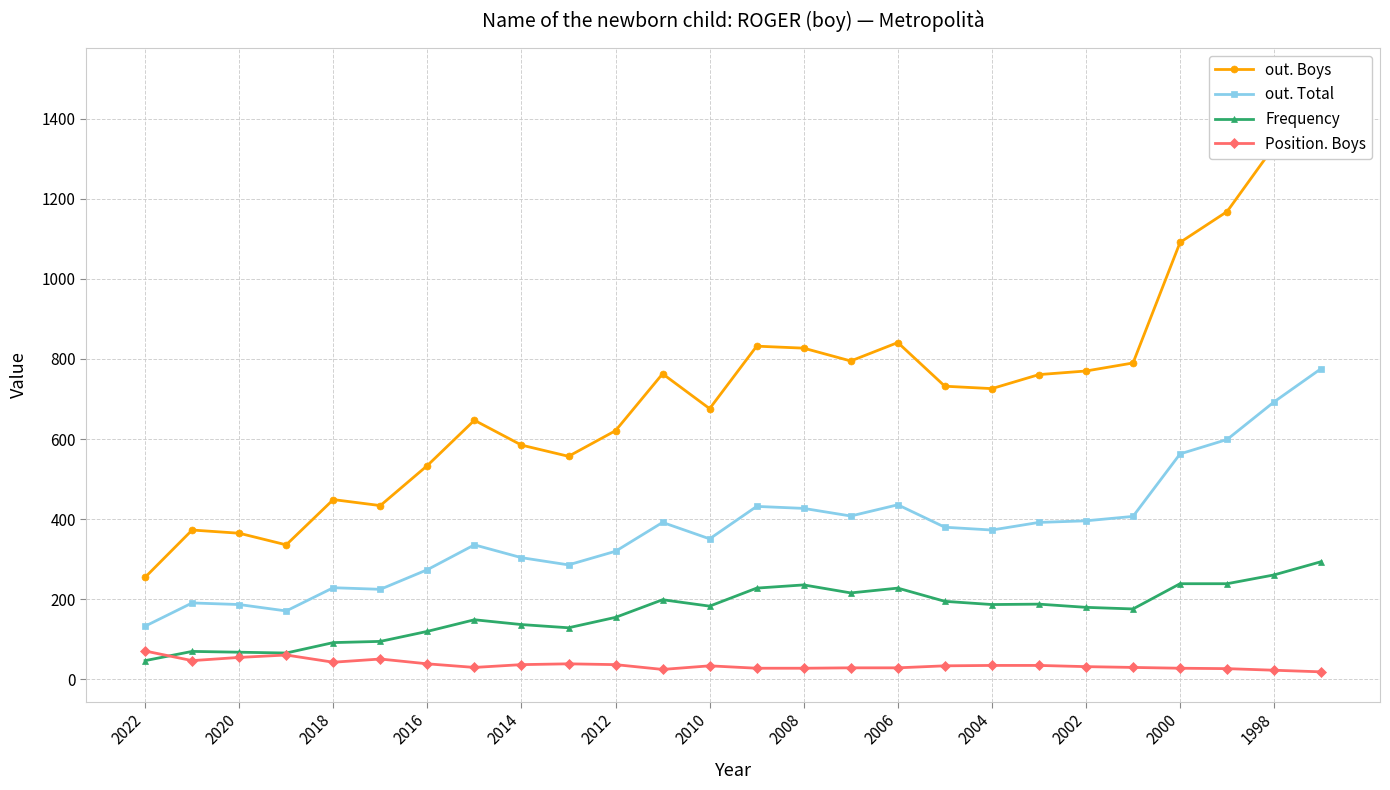

Does the chart display data point markers on the line(s)?

Yes